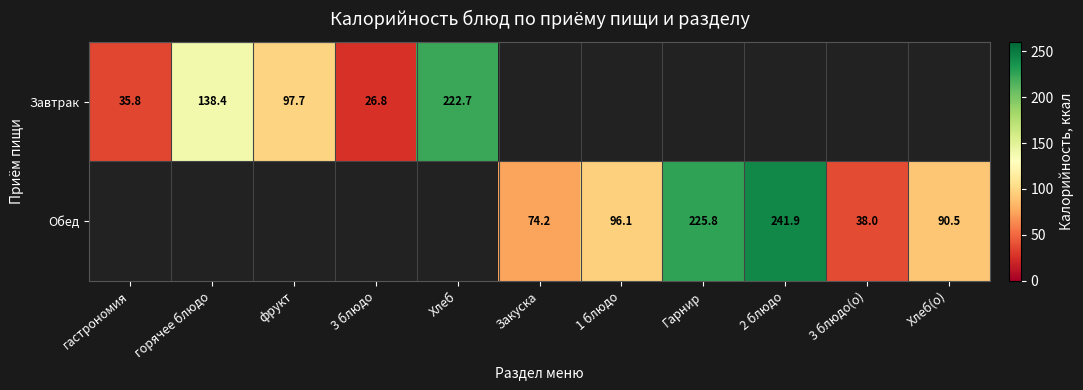

The value of Завтрак at фрукт is 97.7. True or false?

True